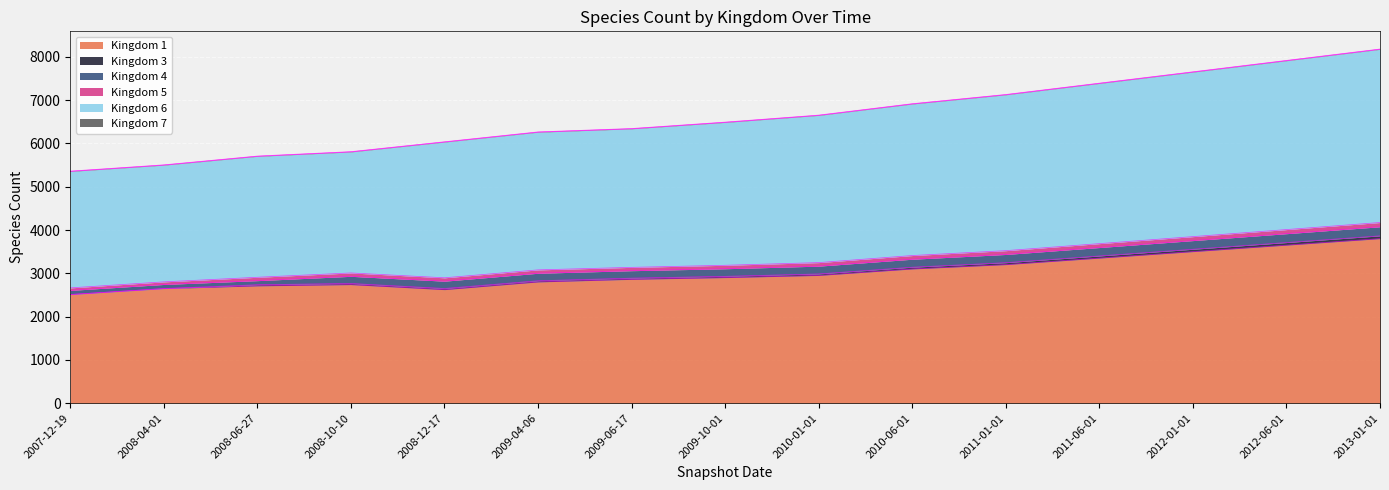

What is the difference between the maximum and minimum values in the 6 series?

1310